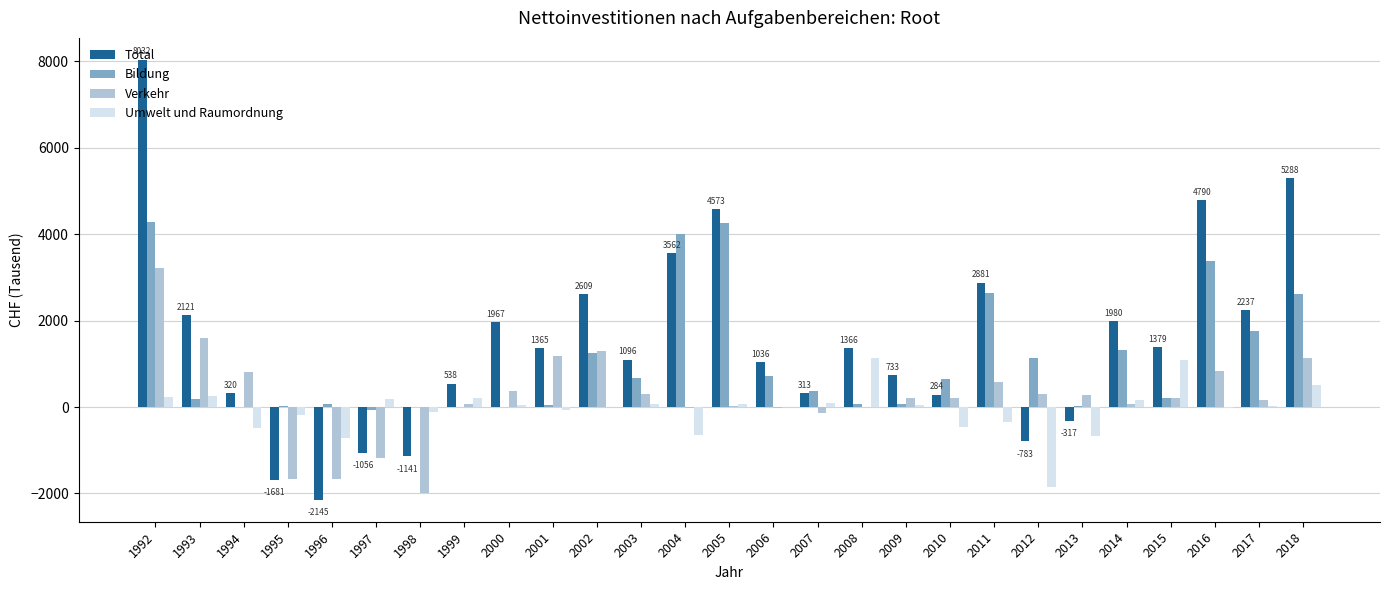

What is the highest value of the Total series?

8031.7